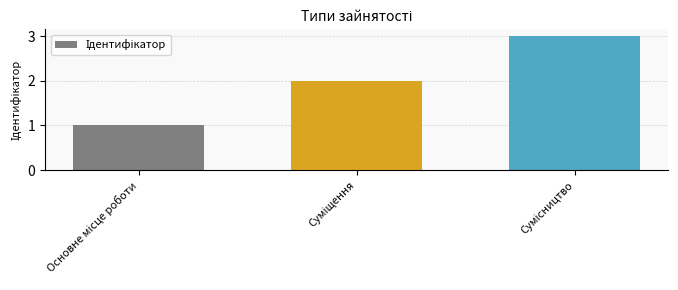

What is the sum of all values?

6